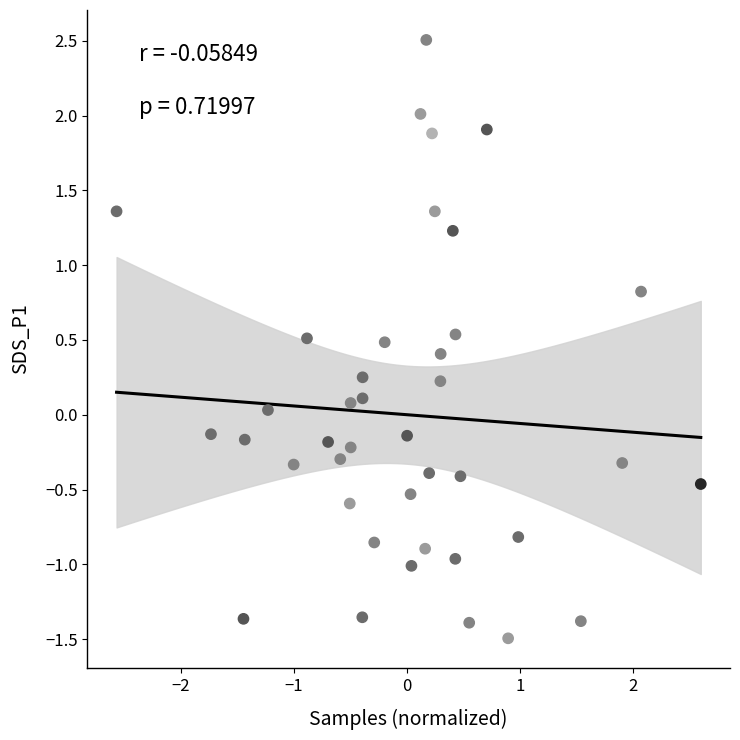

What is the range of Y values (max minus min)?

4.0